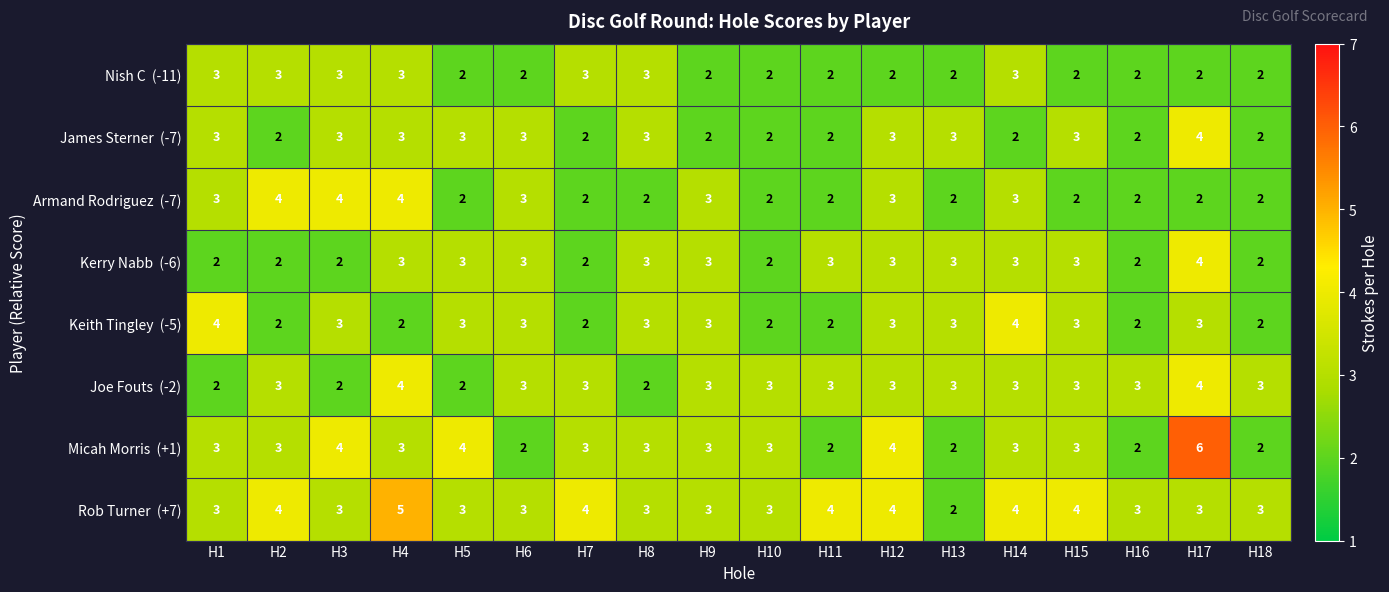

What is the total value across all series at H13?

20